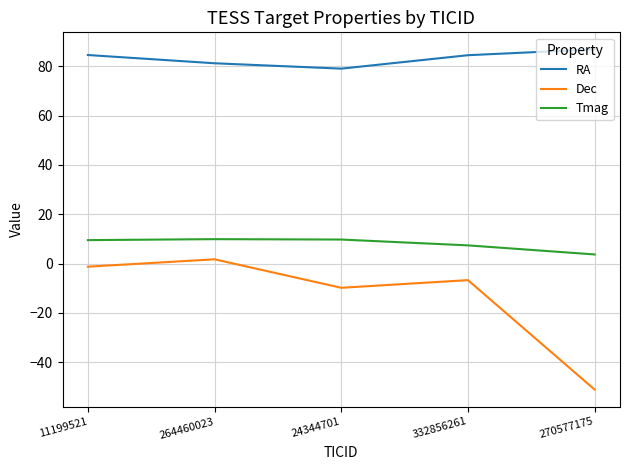

What is the difference between the highest and lowest values at 24344701?

88.8